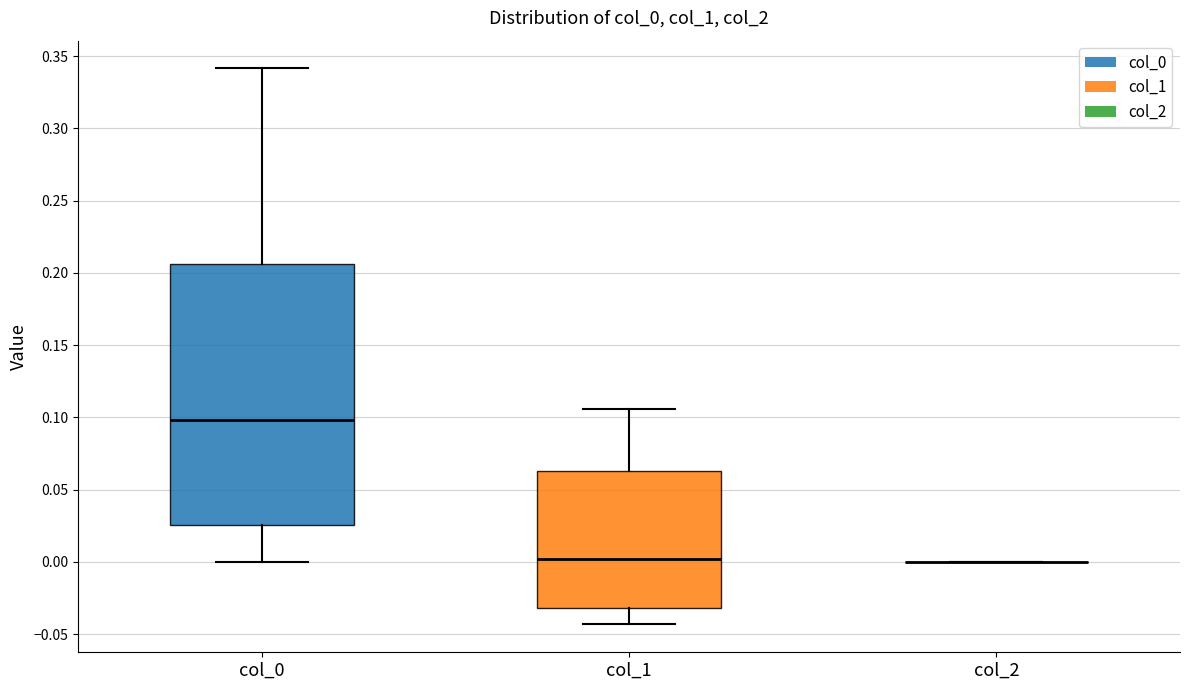

Reading left to right, read every box against the y-axis: the position of its median line, the range the box covers, and the ends of its whiskers. The values are not printed on the chart, so give them approximately, as read against the axis.

col_0: median 0.100, box 0.025 to 0.205, whiskers 0.000 to 0.340
col_1: median 0.000, box -0.030 to 0.065, whiskers -0.045 to 0.105
col_2: box collapsed to a line at 0.000, whiskers 0.000 to 0.000